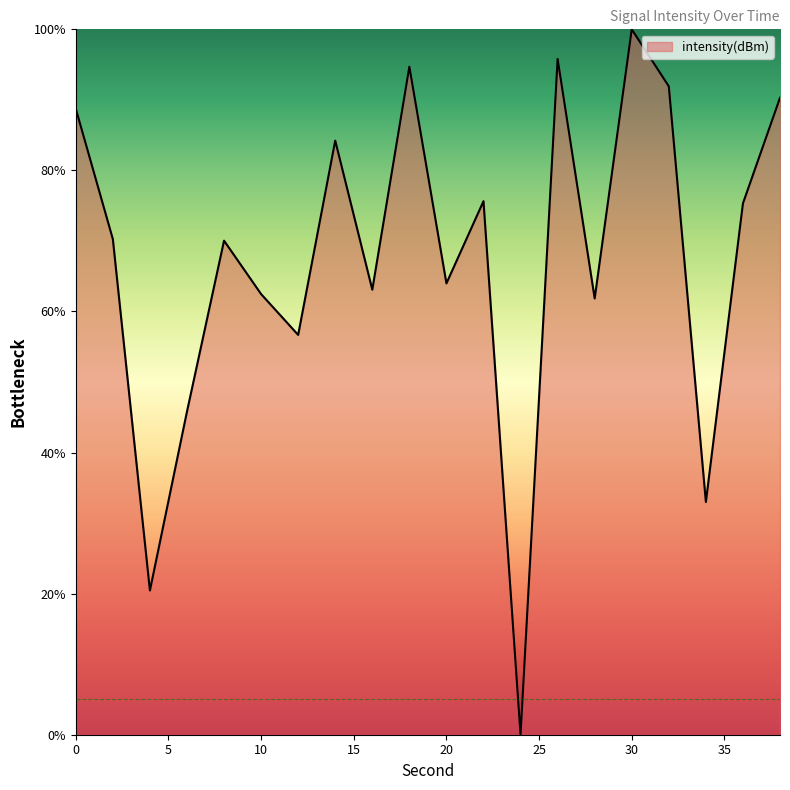

What is the greatest value displayed?

100.0